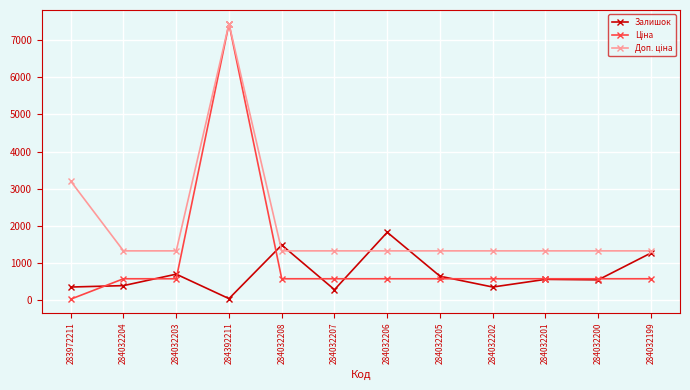

Where is the first local maximum for Залишок?

284032203